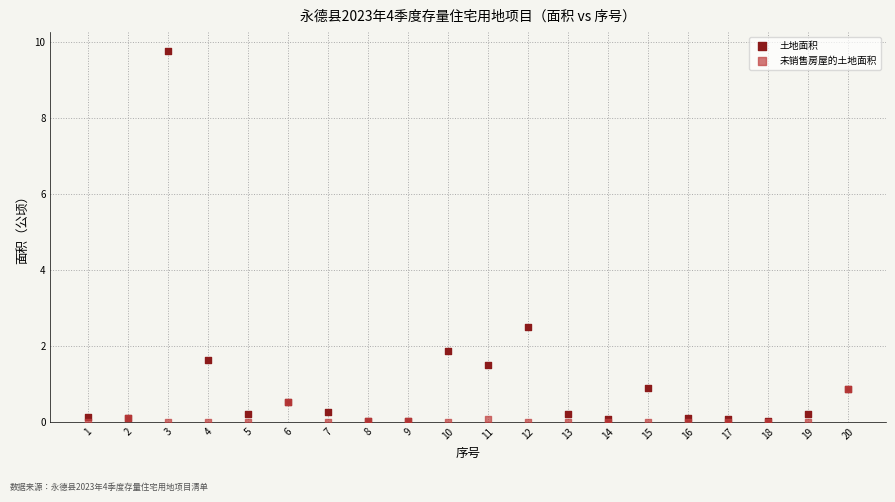

What are all the series names shown in the legend?

土地面积, 未销售房屋的土地面积